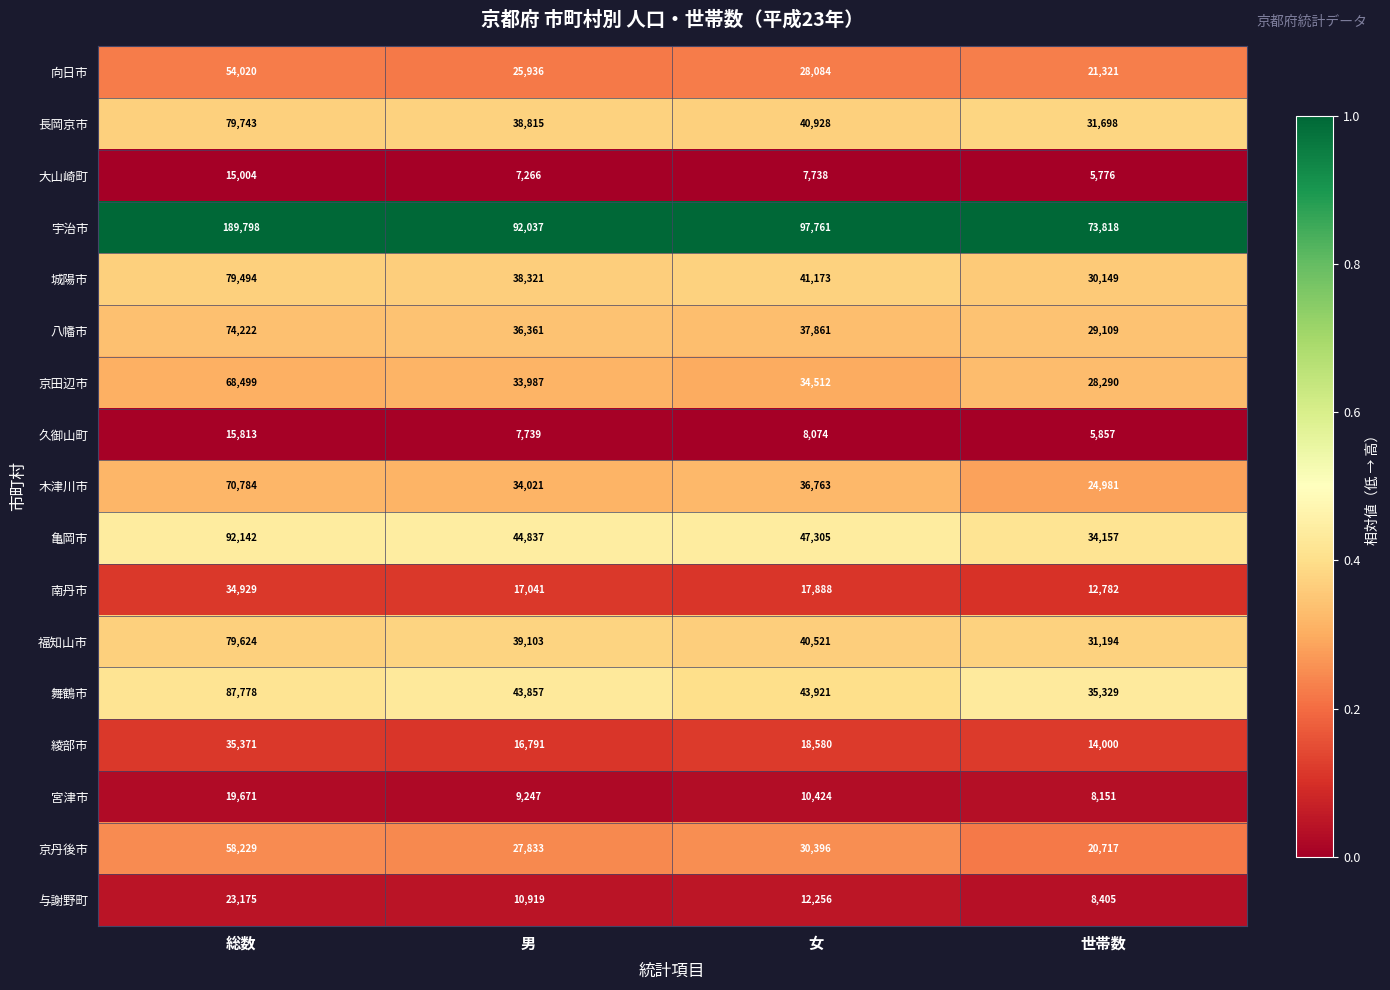

Rank the series by their maximum value, from lowest to highest.

大山崎町, 久御山町, 宮津市, 与謝野町, 南丹市, 綾部市, 向日市, 京丹後市, 京田辺市, 木津川市, 八幡市, 城陽市, 福知山市, 長岡京市, 舞鶴市, 亀岡市, 宇治市